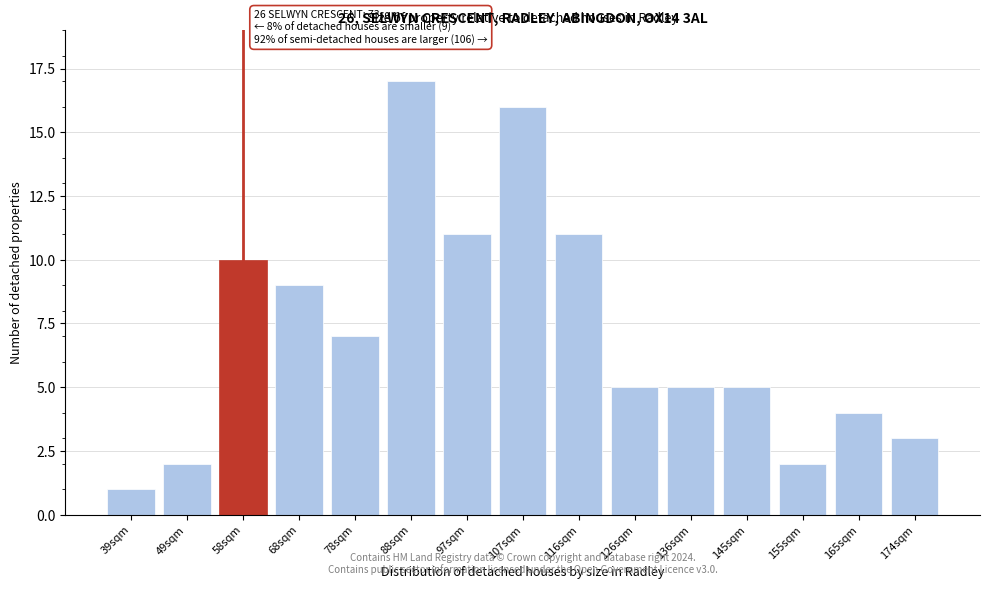

Reading right to left, list all the values displayed in this chart.

174sqm=3	165sqm=4	155sqm=2	145sqm=5	136sqm=5	126sqm=5	116sqm=11	107sqm=16	97sqm=11	88sqm=17	78sqm=7	68sqm=9	58sqm=10	49sqm=2	39sqm=1